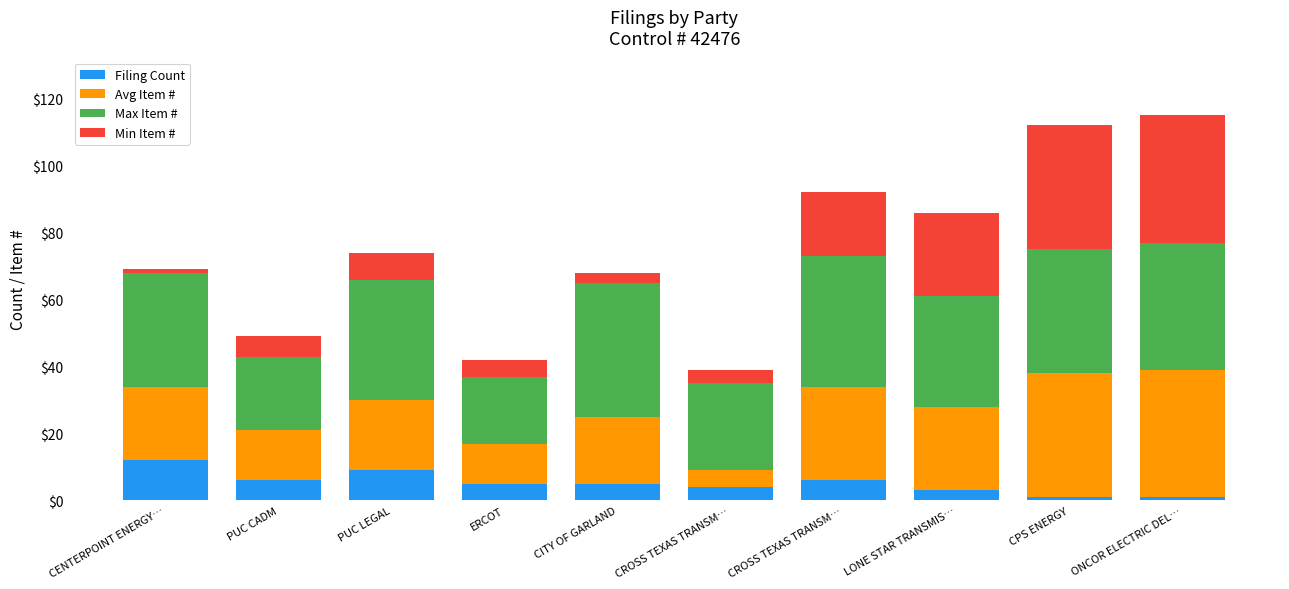

Where is Avg Item # nearest to the value 21?

PUC LEGAL